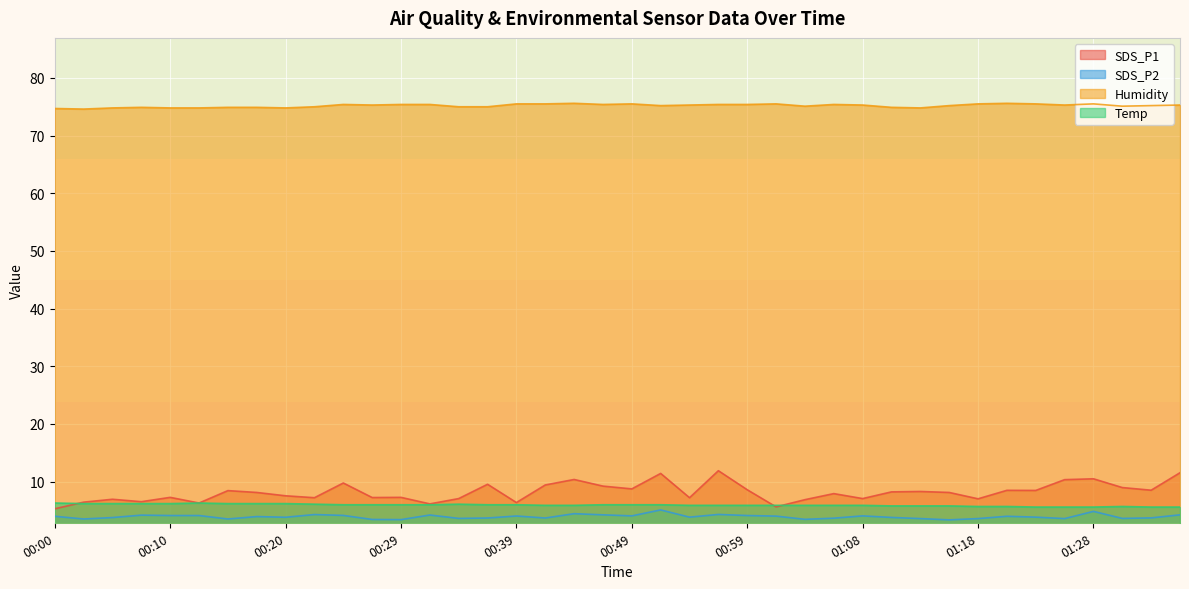

Which series has the largest total across all categories?

Humidity